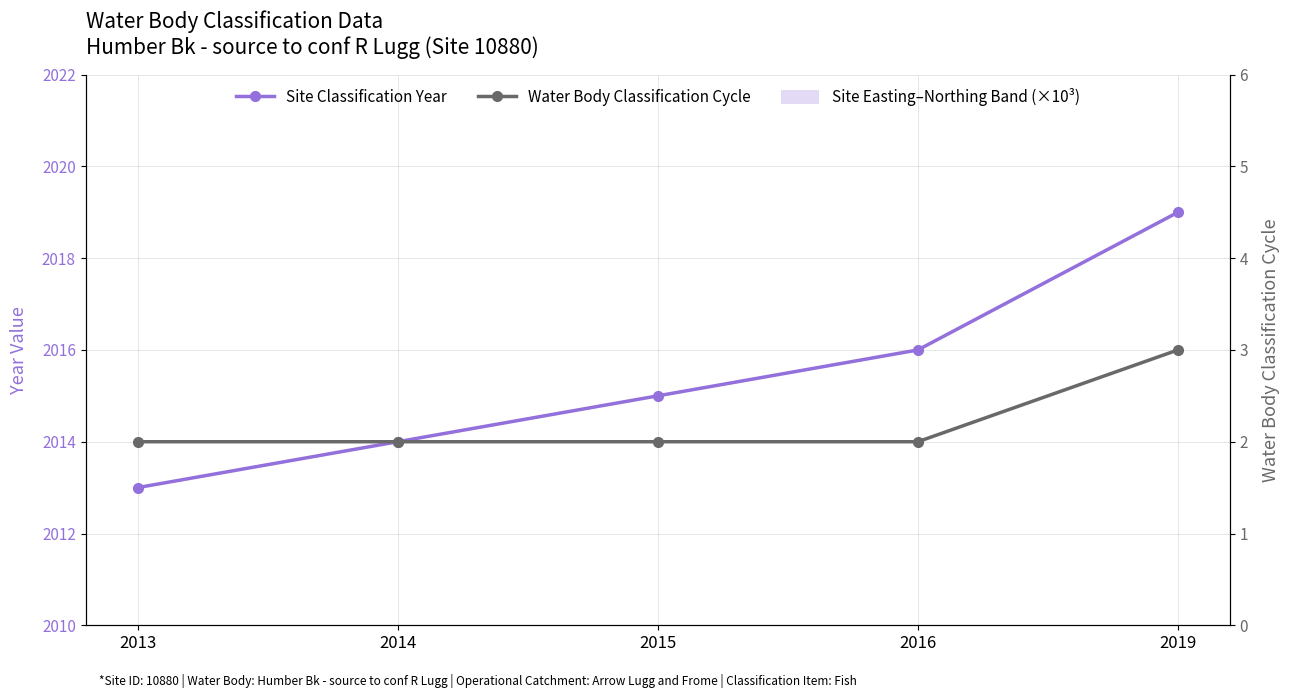

What is the difference between the maximum and minimum values in the Water Body Classification Cycle series?

1